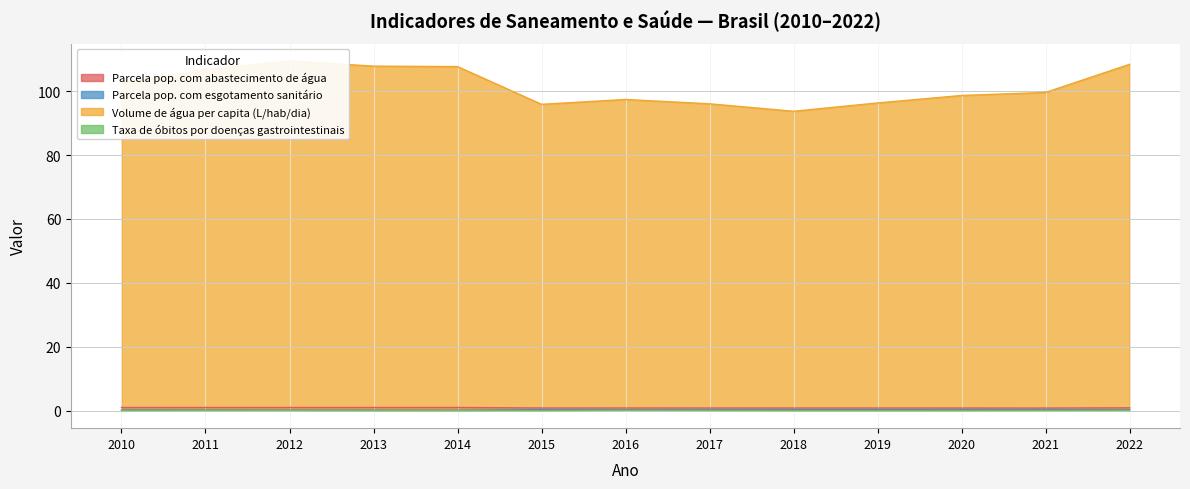

What is the sum of all Parcela pop. com abastecimento de água values?

11.7